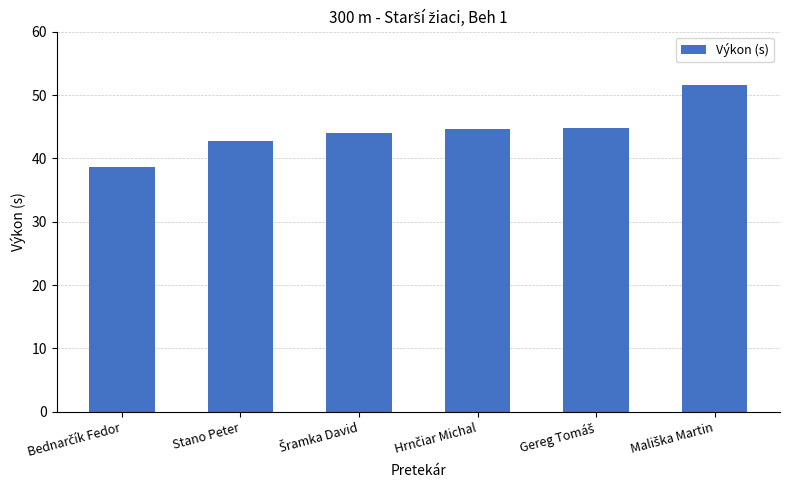

Count the number of categories in the chart.

6